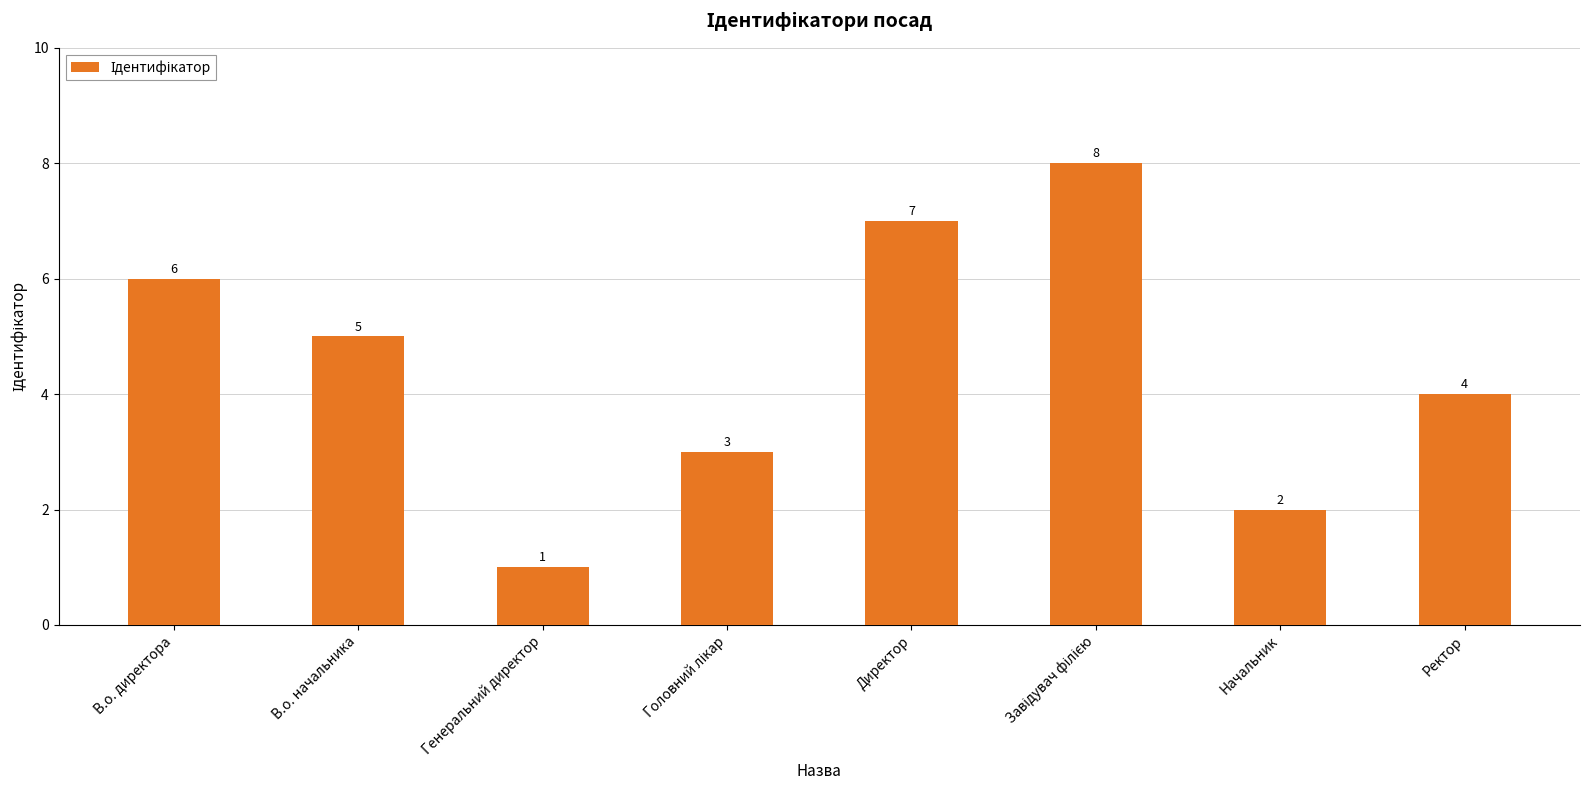

How many values are between 3 and 7?

5